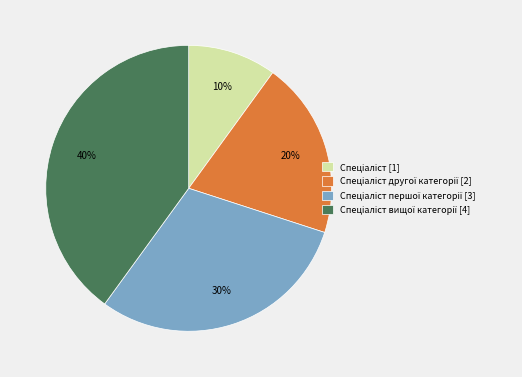

To the nearest percent, what is the difference between the largest and smallest slice percentages?

30%